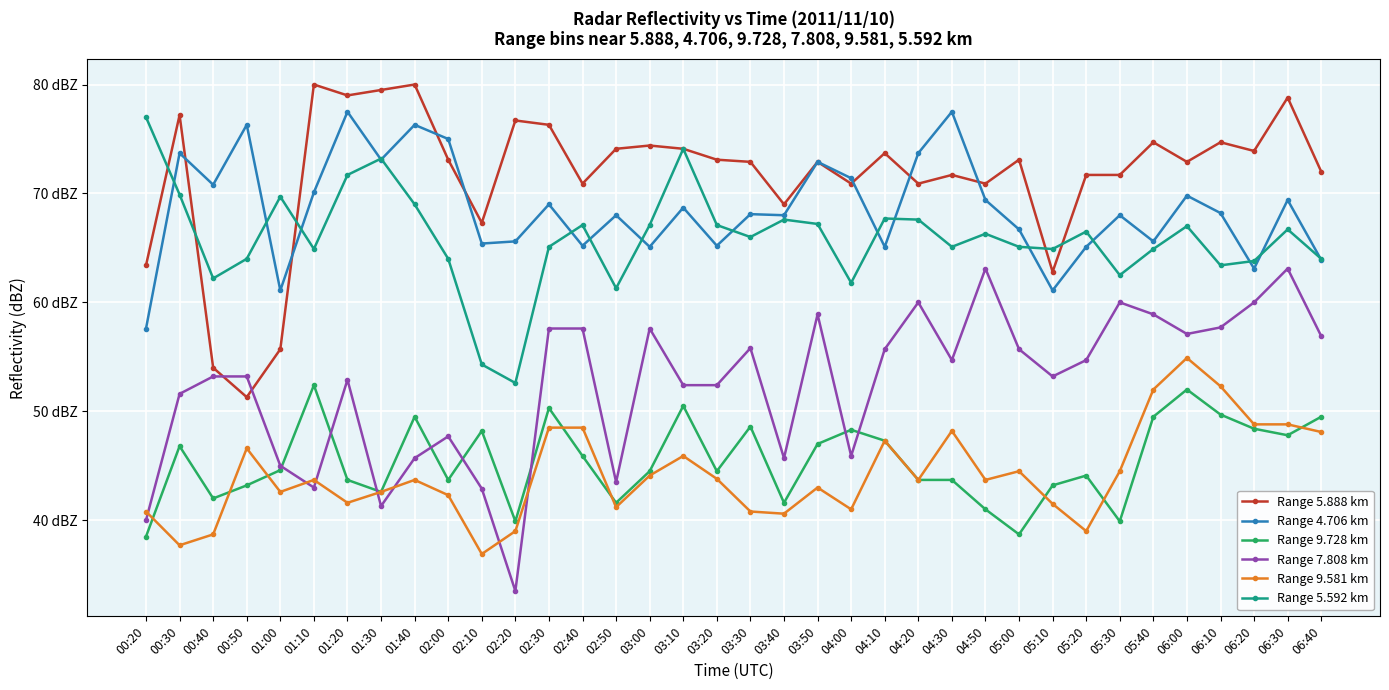

What are all the series names shown in the legend?

Range 5.888 km, Range 4.706 km, Range 9.728 km, Range 7.808 km, Range 9.581 km, Range 5.592 km